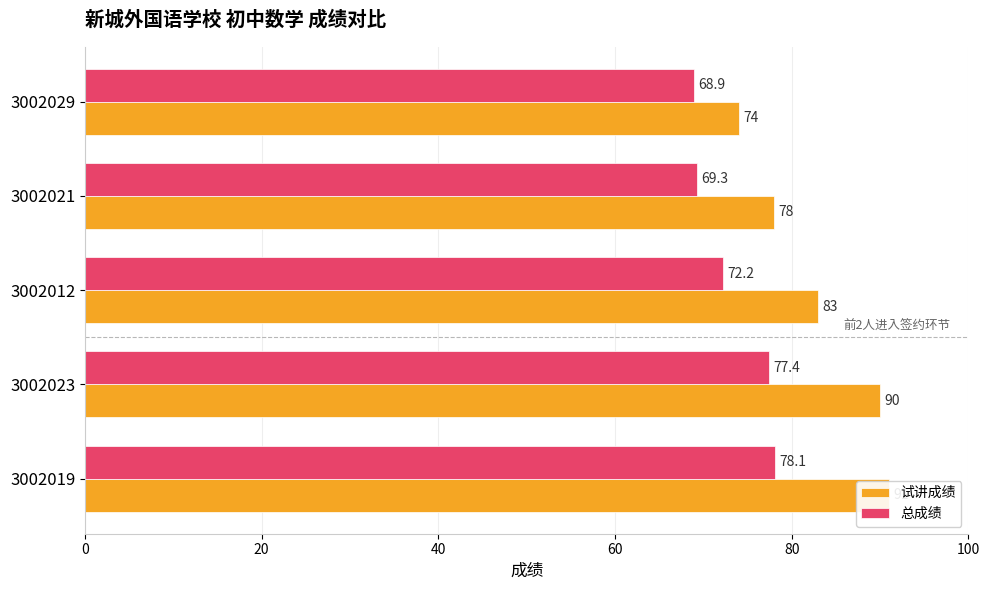

How many bars are there in total?

10